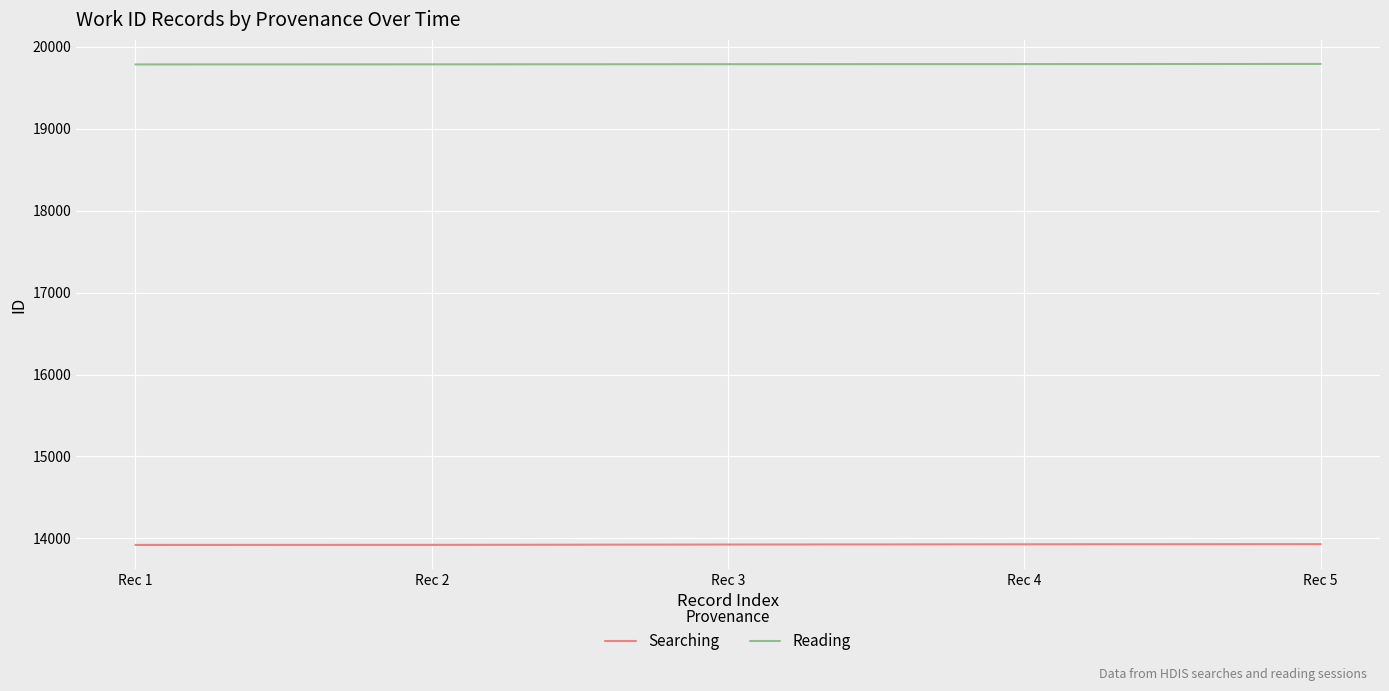

True or false: Searching and Reading intersect in this chart.

False